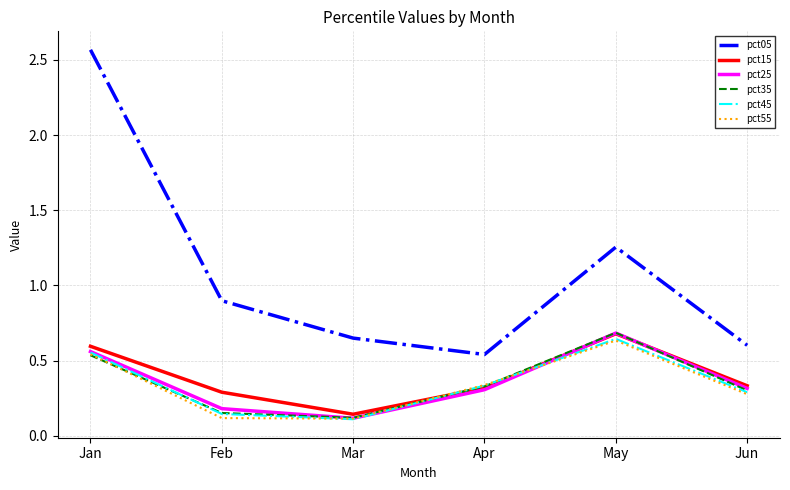

Which series has the largest range (max minus min)?

pct05